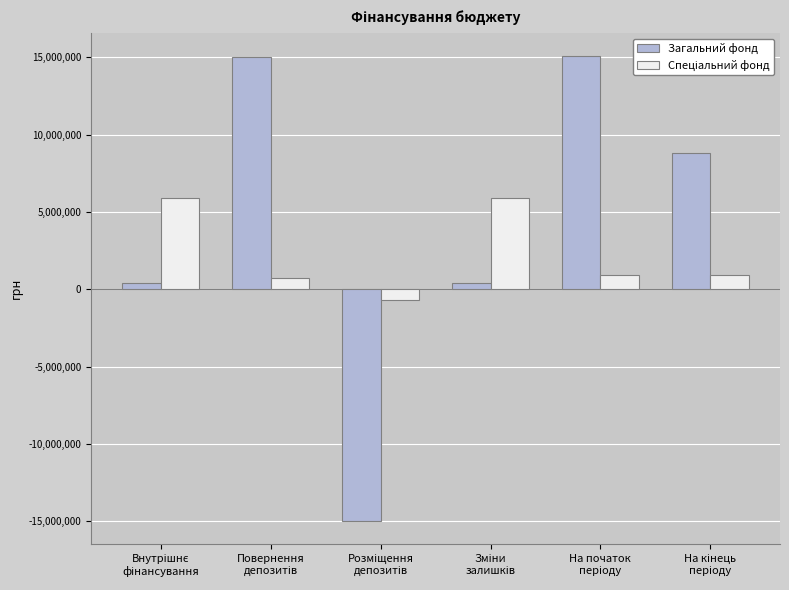

What is the maximum value shown in the chart?

15055534.1